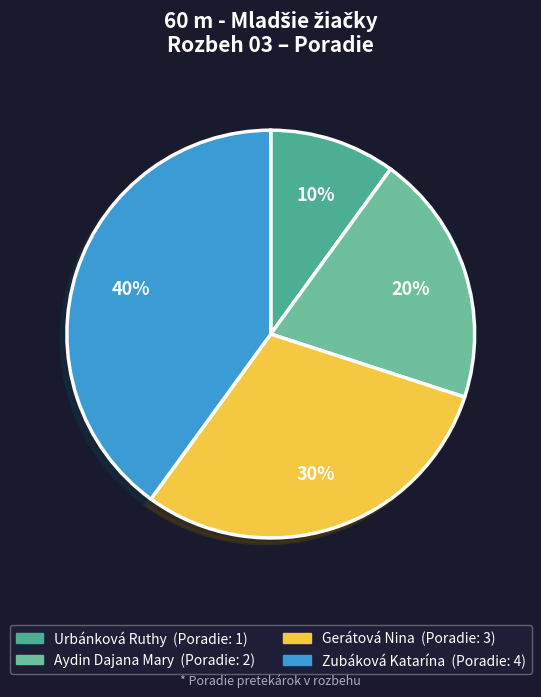

To the nearest percent, what portion does Aydin Dajana Mary represent?

20%